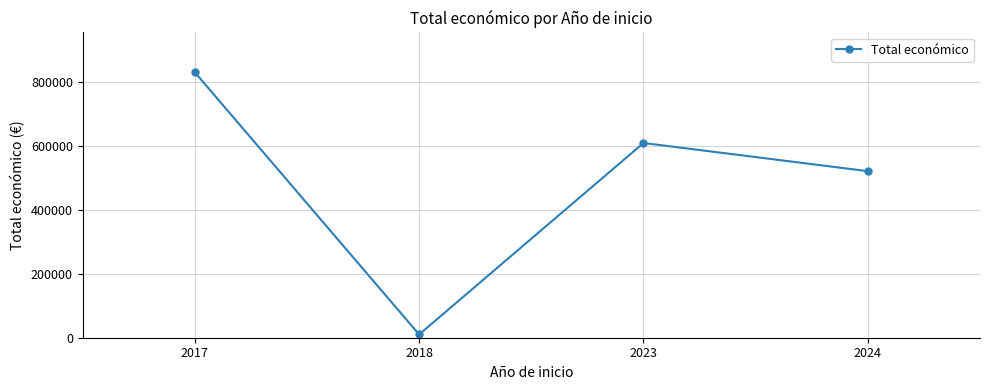

Is it true that the value at 2023 is 863206?

False